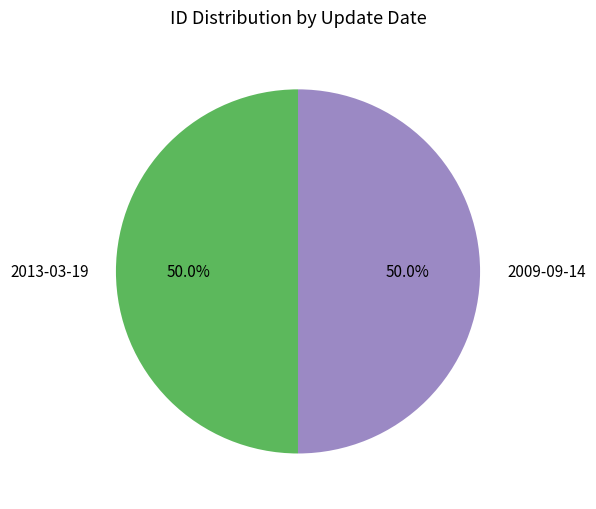

How much of the chart is everything except 2009-09-14?

50.0%